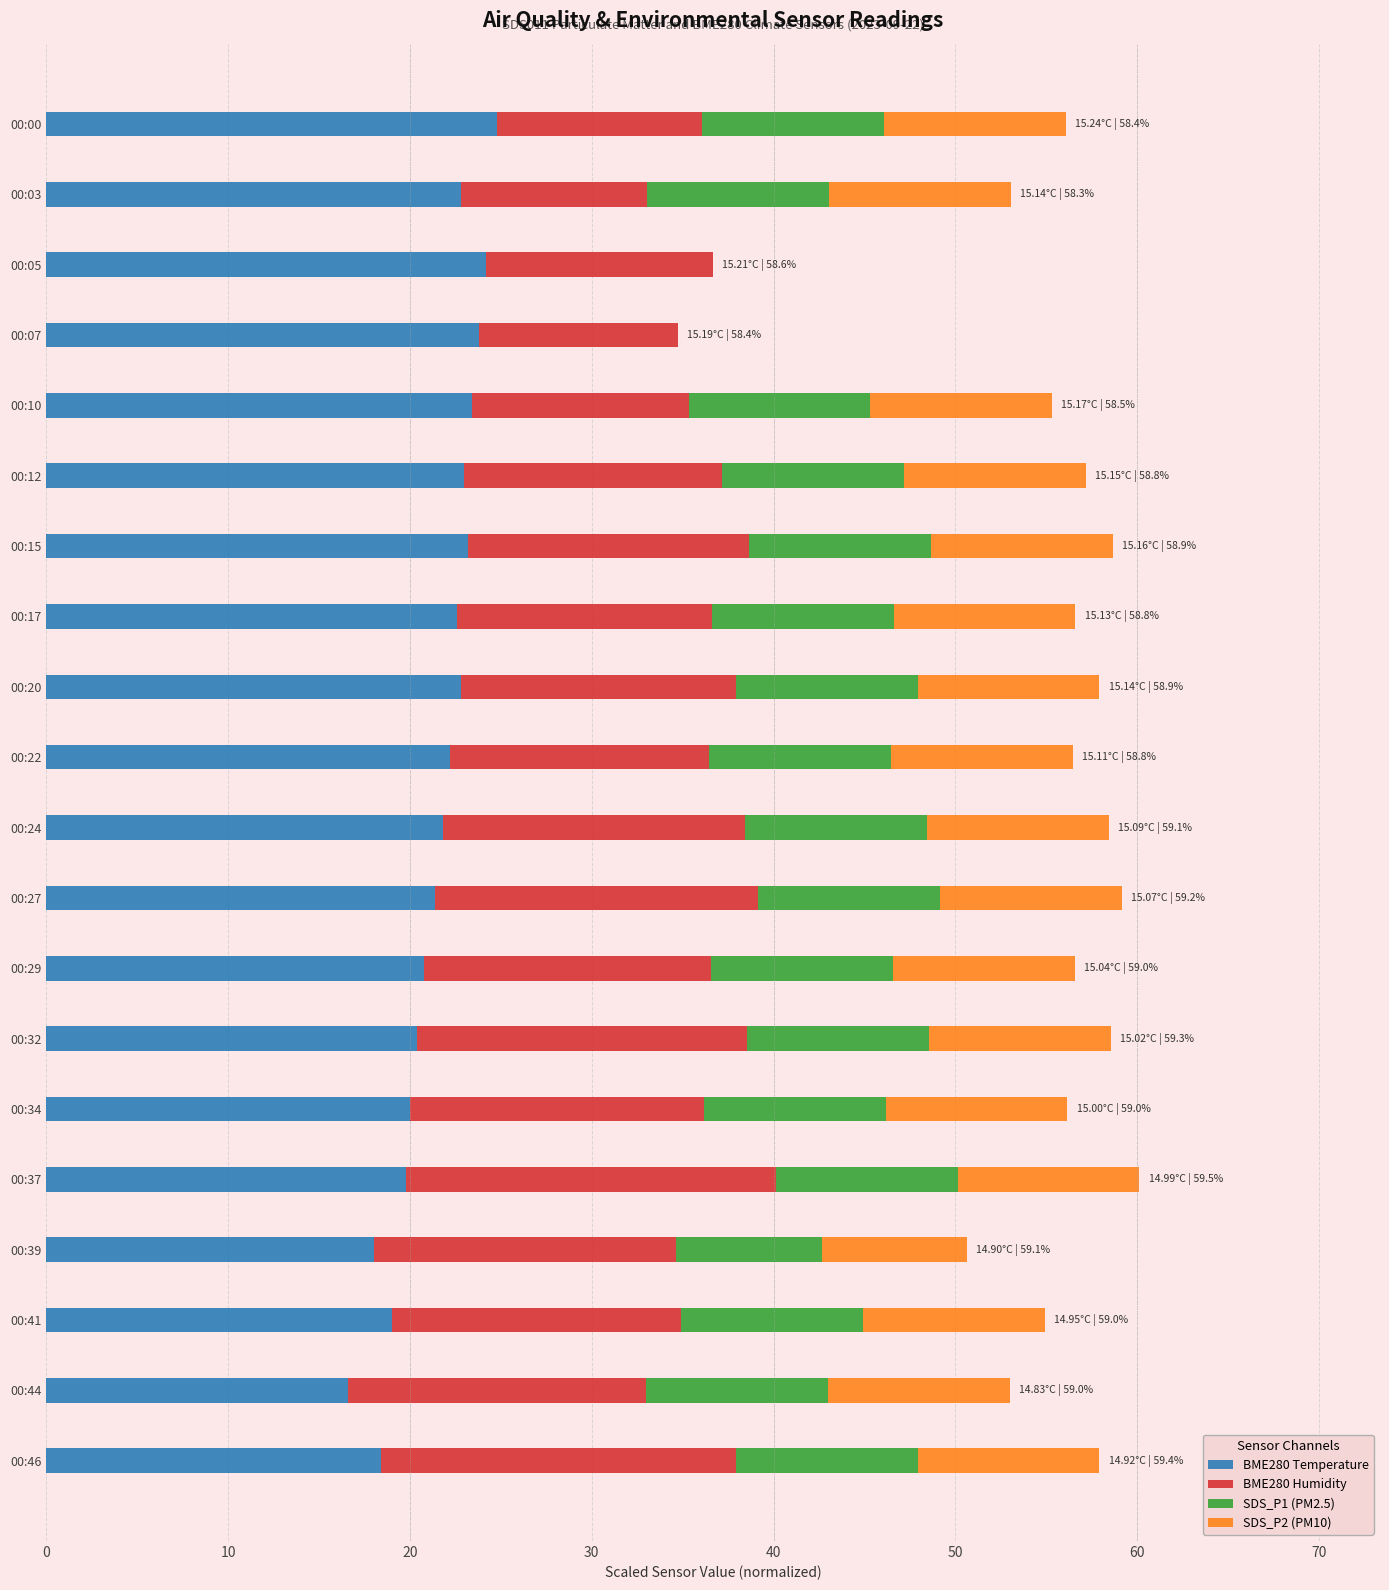

What is the total value across all series at 00:10?

55.3